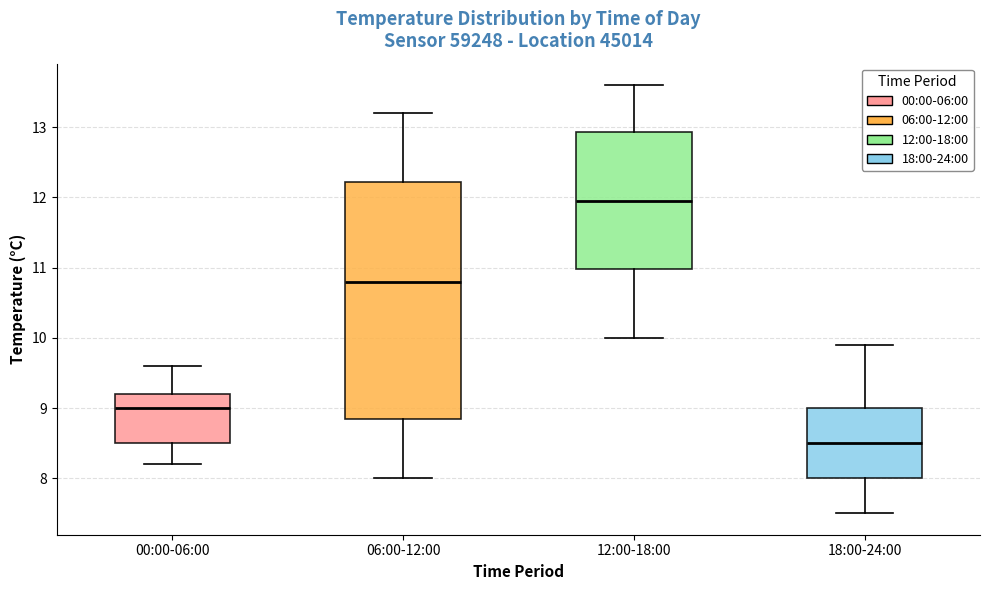

Where is the upper edge of the box for 00:00-06:00 on the y-axis? The values are not printed on the chart, so give them approximately, as read against the axis.

9.2